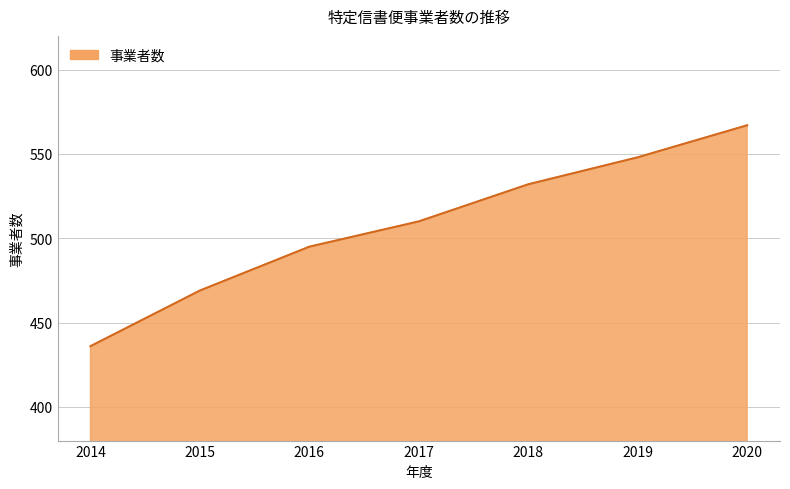

At which category does the chart reach its minimum across all series?

2014